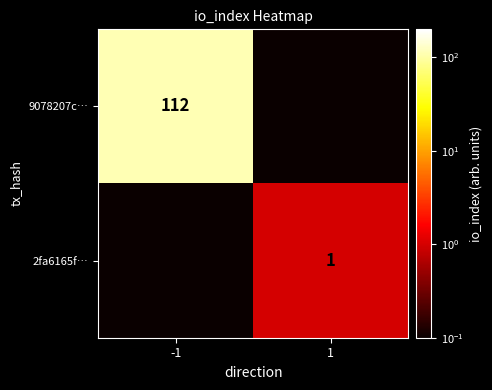

The value of 9078207c… at -1 is 156.1. True or false?

False